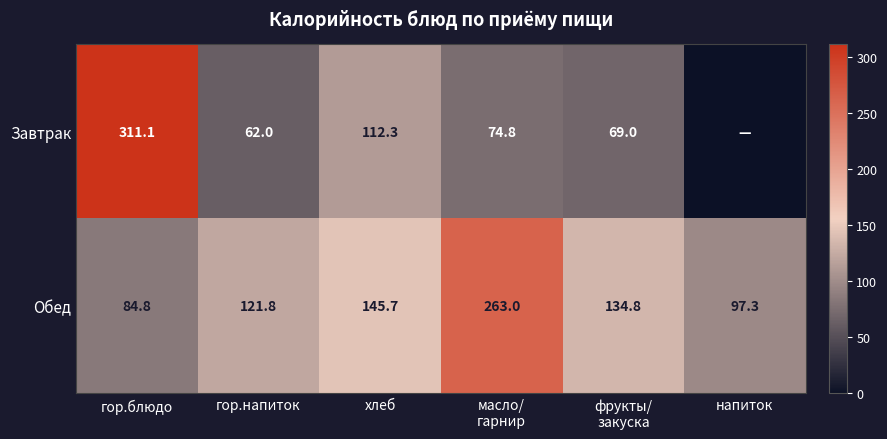

Which series changed the most between гор.блюдо and хлеб?

Завтрак